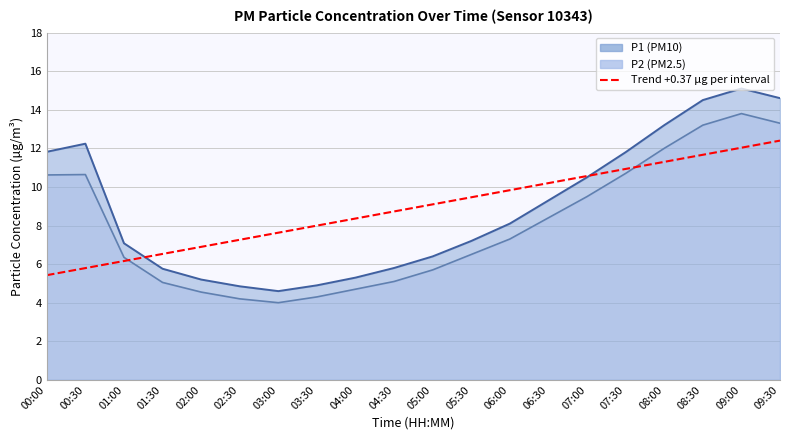

Is it true that the value at 06:00 is 9.8?

True